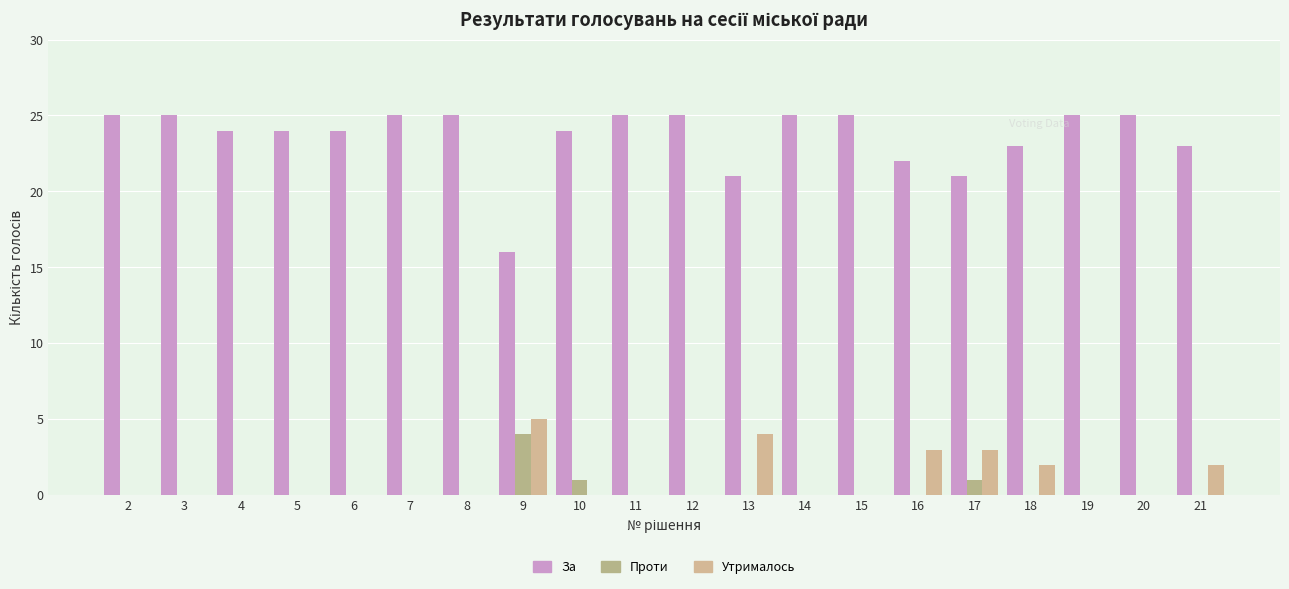

How many series are shown in this chart?

3